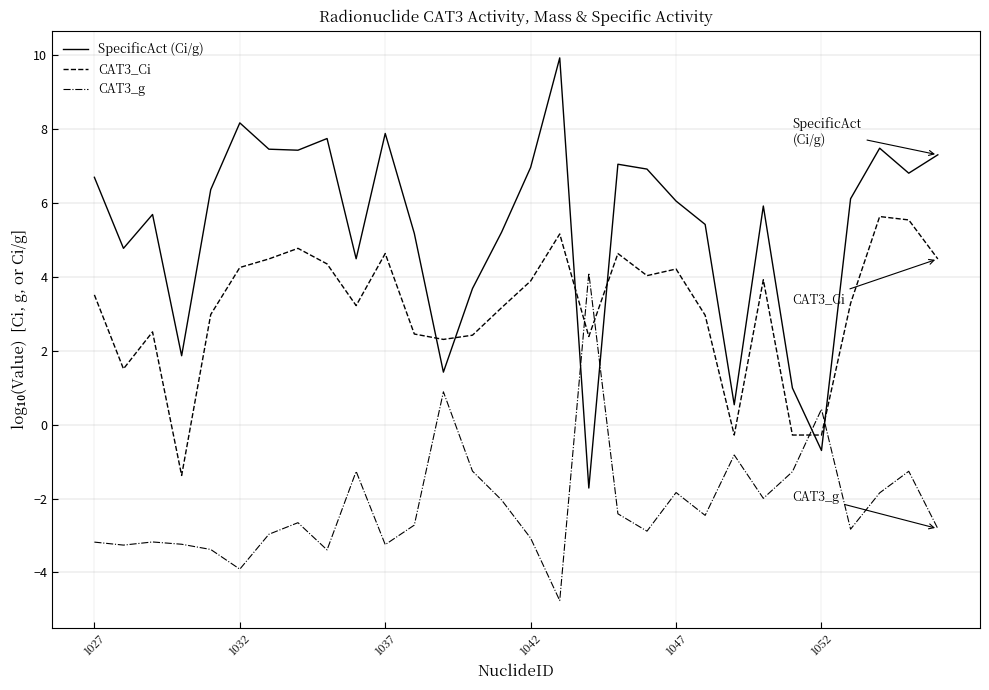

Rank the series by their average value, from lowest to highest.

CAT3_g, CAT3_Ci, SpecificAct (Ci/g)